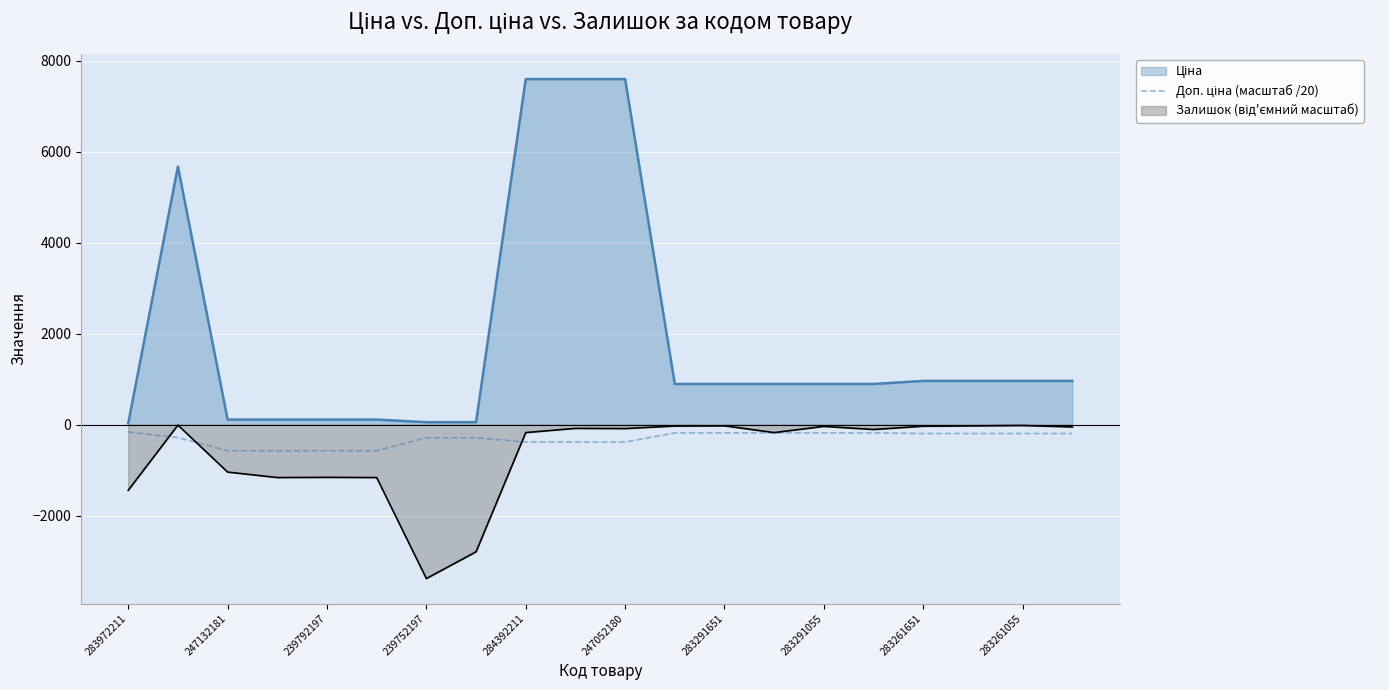

What is the greatest value displayed?

7596.5